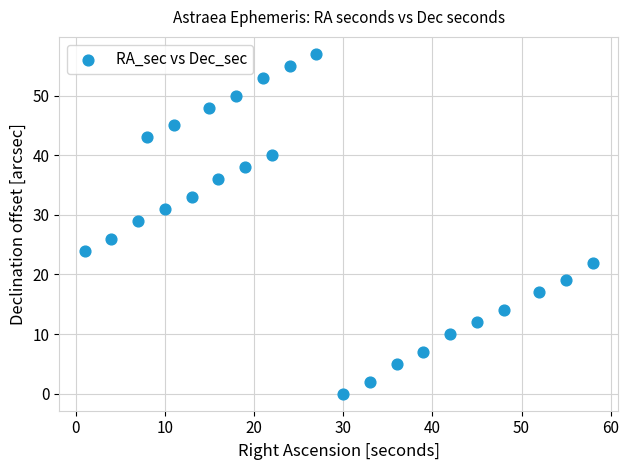

What is the range of X values (max minus min)?

57